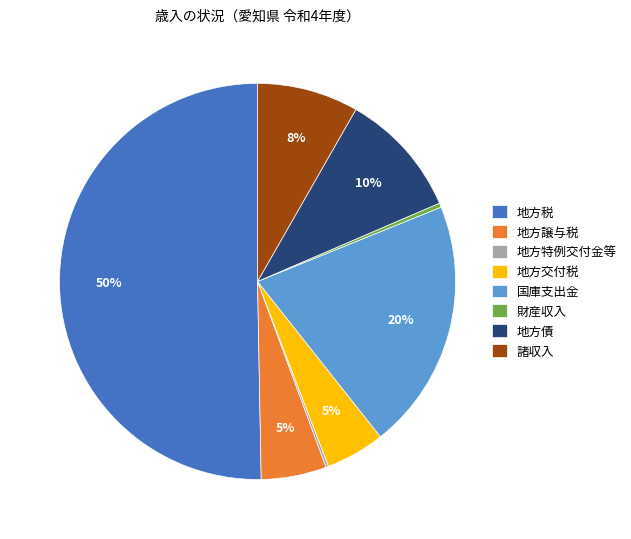

What is the majority slice?

地方税